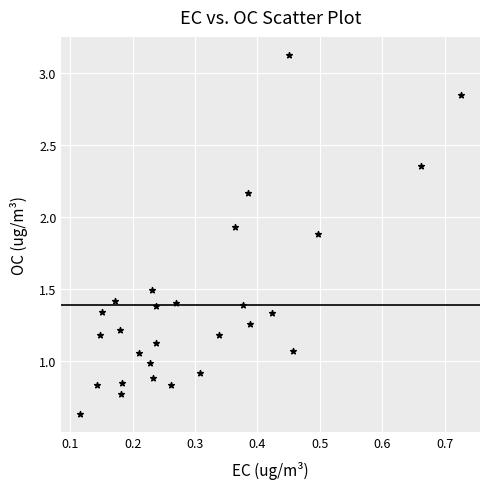

What is the range of Y values (max minus min)?

2.5